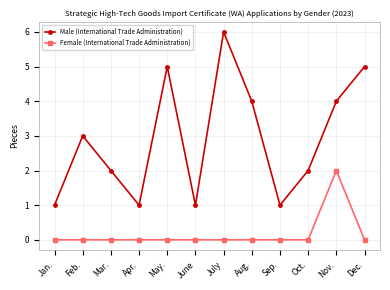

True or false: Male (International Trade Administration) and Female (International Trade Administration) intersect in this chart.

False